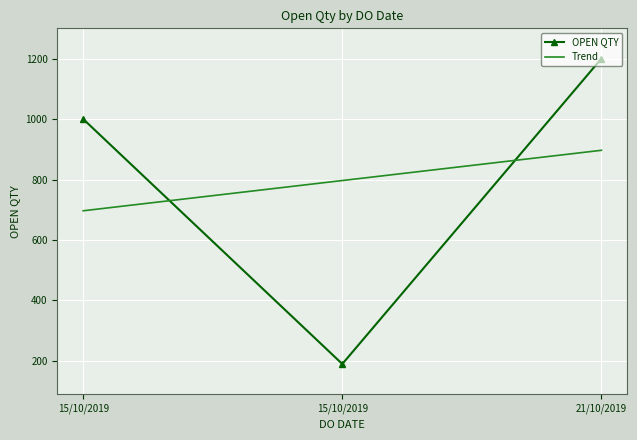

What is the change in value from 15/10/2019 to 21/10/2019?

+200